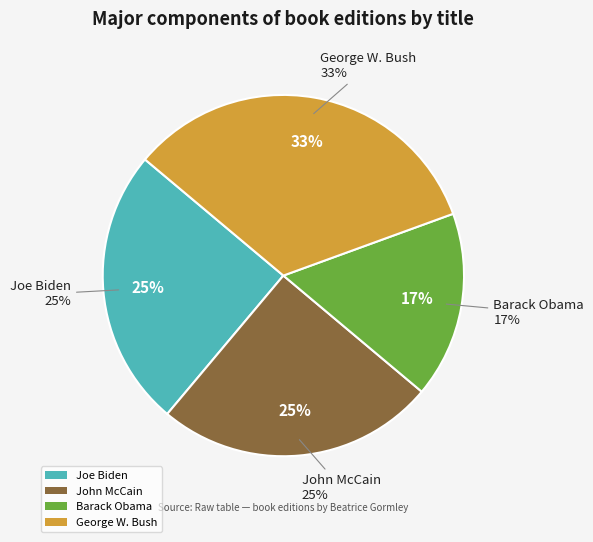

True or false: George W. Bush accounts for 42% of the total.

False